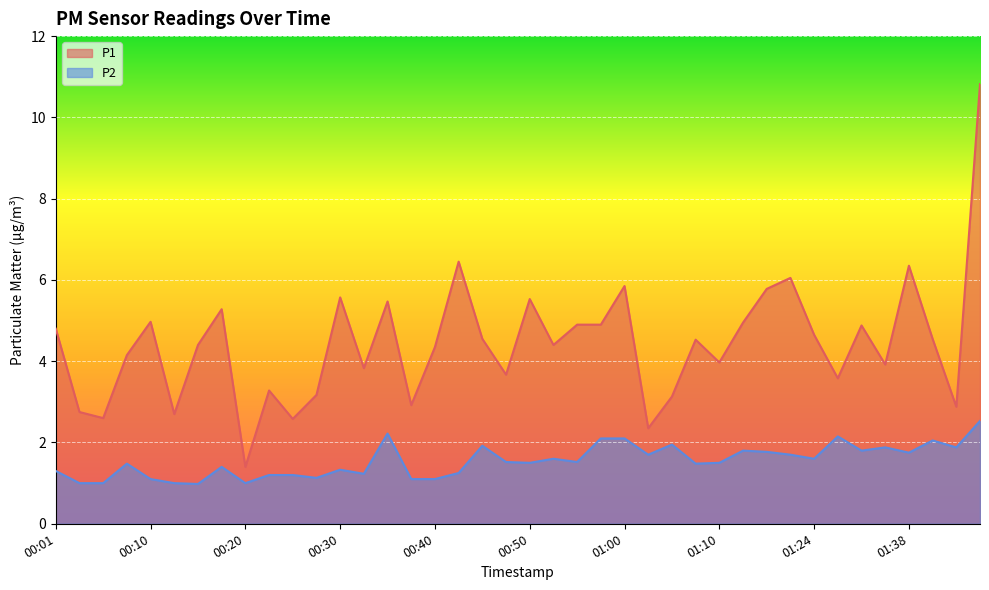

Reading left to right, extract all data points from this chart.

P1: 00:01=4.8	00:03=2.8	00:05=2.6	00:08=4.2	00:10=5.0	00:13=2.7	00:15=4.4	00:18=5.3	00:20=1.4	00:23=3.3	00:25=2.6	00:28=3.2	00:30=5.6	00:33=3.8	00:35=5.5	00:38=2.9	00:40=4.3	00:43=6.5	00:45=4.5	00:48=3.7	00:50=5.5	00:52=4.4	00:55=4.9	00:57=4.9	01:00=5.8	01:02=2.4	01:05=3.1	01:08=4.5	01:10=4.0	01:13=5.0	01:15=5.8	01:18=6.0	01:24=4.7	01:29=3.6	01:32=4.9	01:35=3.9	01:38=6.3	01:40=4.5	01:43=2.9	01:46=10.8
P2: 00:01=1.3	00:03=1.0	00:05=1.0	00:08=1.5	00:10=1.1	00:13=1.0	00:15=1.0	00:18=1.4	00:20=1.0	00:23=1.2	00:25=1.2	00:28=1.1	00:30=1.3	00:33=1.2	00:35=2.2	00:38=1.1	00:40=1.1	00:43=1.2	00:45=1.9	00:48=1.5	00:50=1.5	00:52=1.6	00:55=1.5	00:57=2.1	01:00=2.1	01:02=1.7	01:05=1.9	01:08=1.5	01:10=1.5	01:13=1.8	01:15=1.8	01:18=1.7	01:24=1.6	01:29=2.1	01:32=1.8	01:35=1.9	01:38=1.8	01:40=2.0	01:43=1.9	01:46=2.5